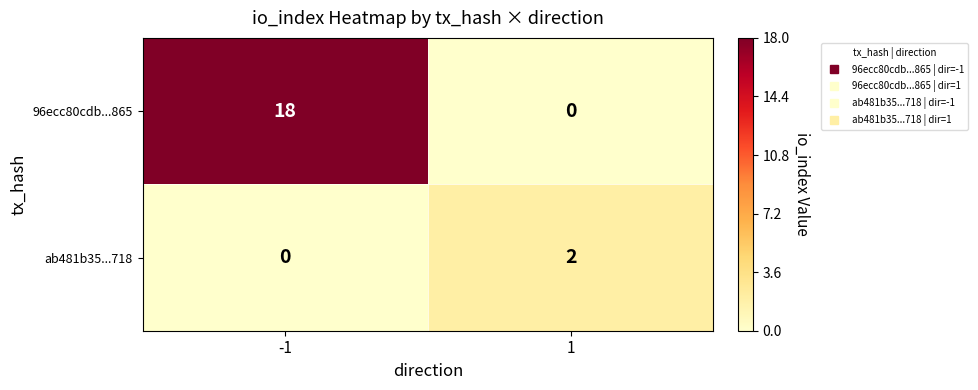

Which series changed the most between -1 and 1?

96ecc80cdb...865